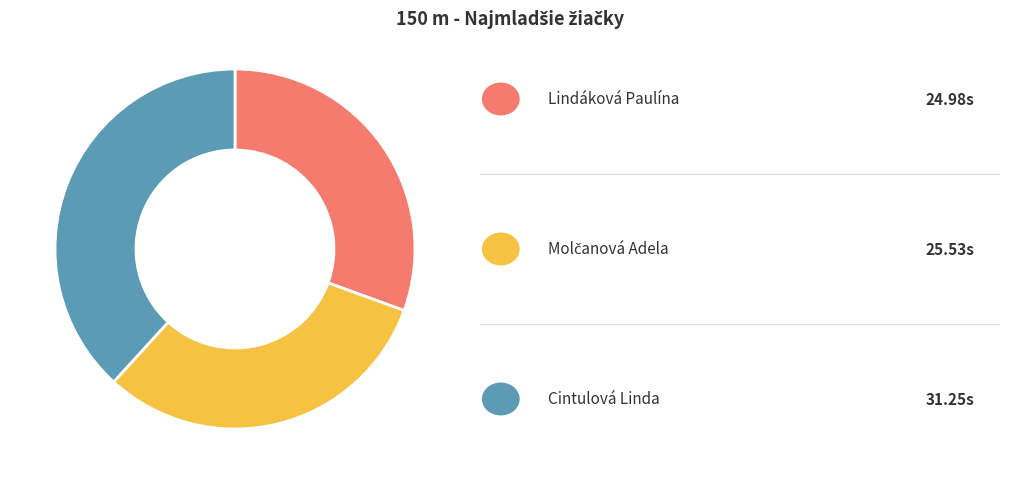

Does any single category account for the majority?

No